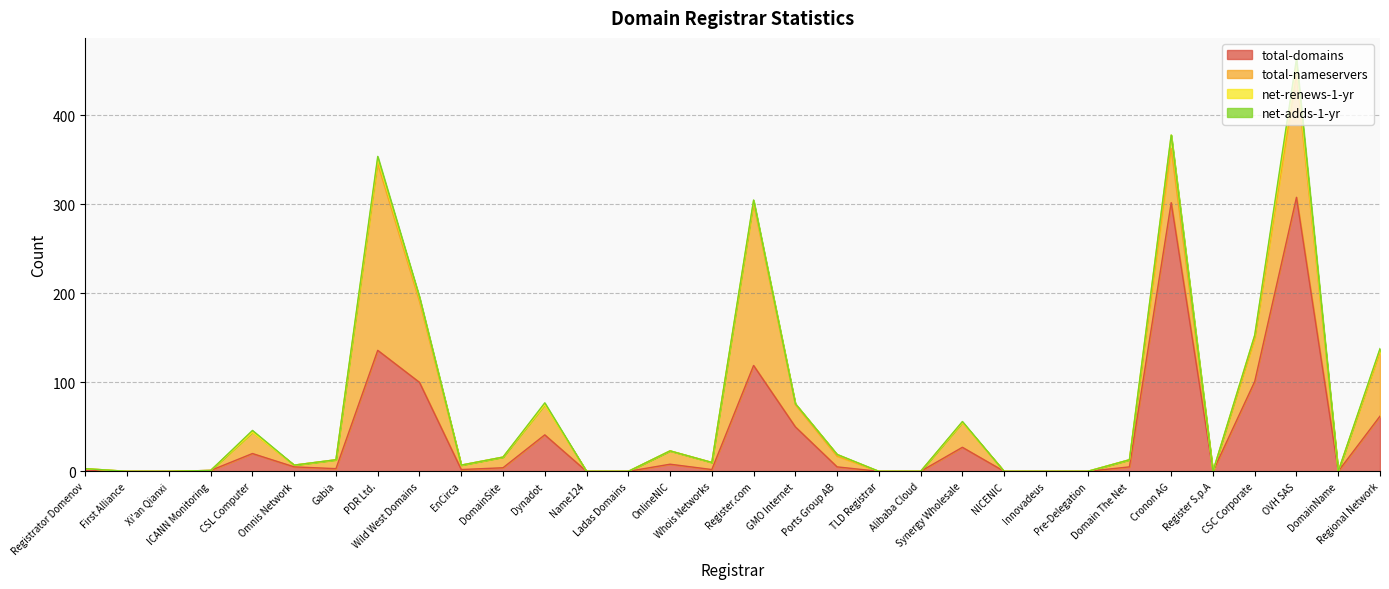

What is the average value of the total-domains series?

41